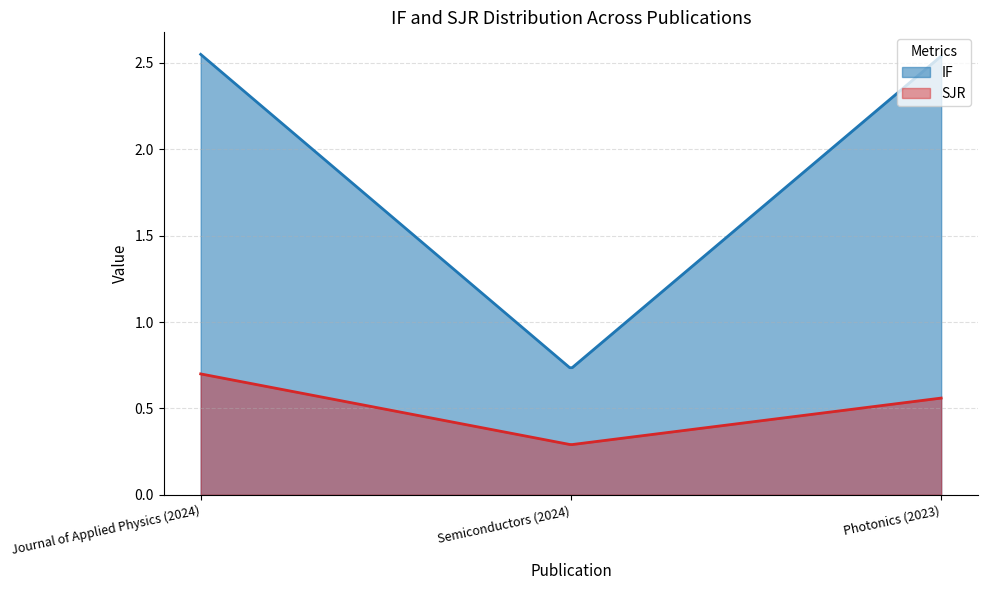

List the labels in order of IF value, smallest first.

Semiconductors (2024), Photonics (2023), Journal of Applied Physics (2024)